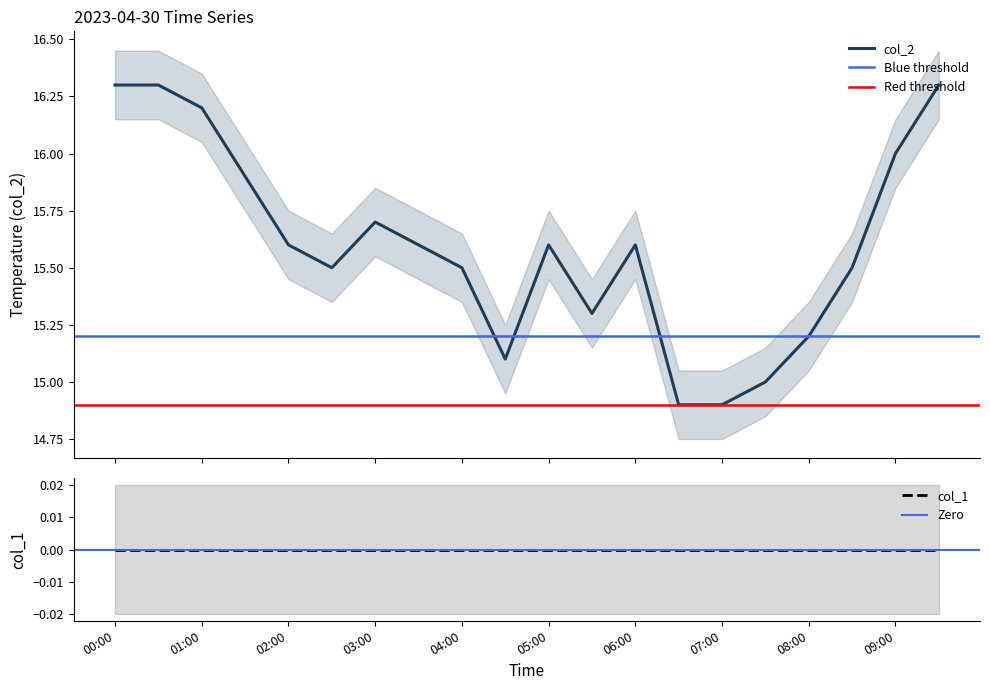

What is the value of the 16th point from the left?

15.0